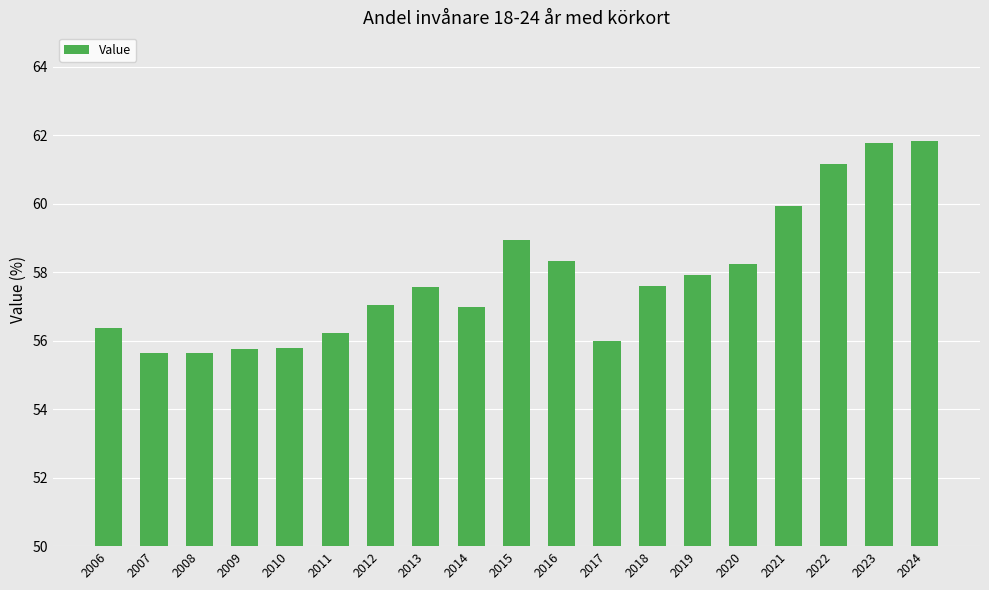

What is the sum of all values?

1098.7